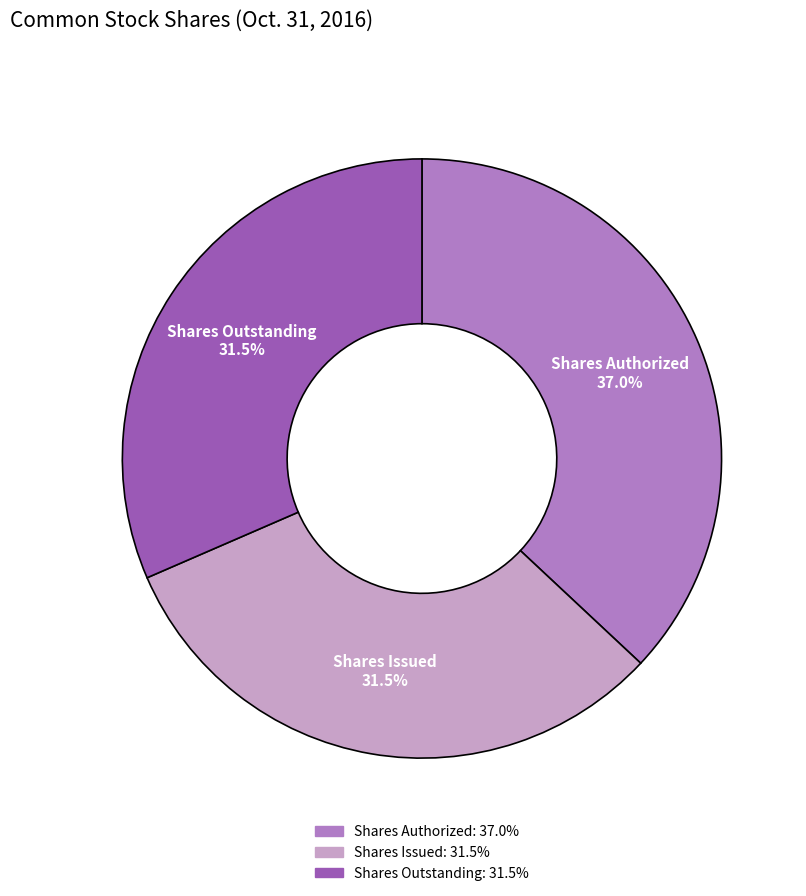

Which category has the biggest portion of the pie?

Shares Authorized